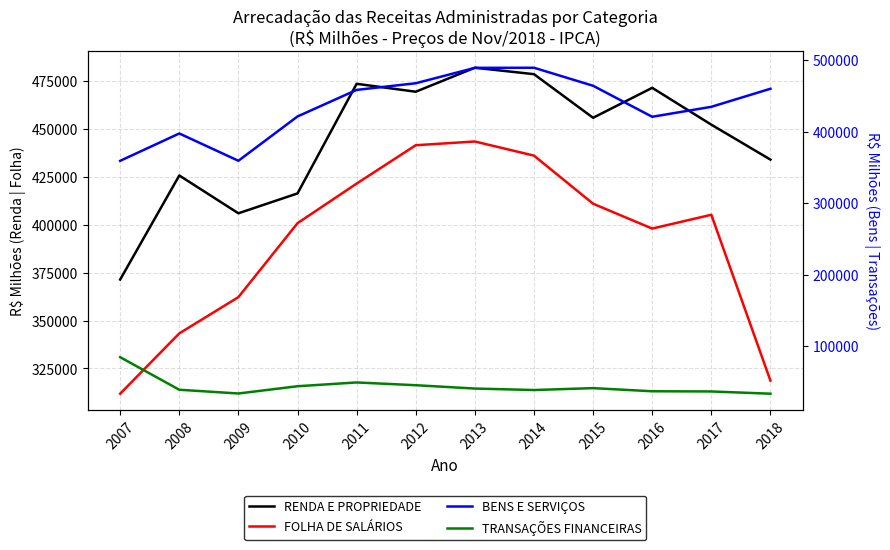

What is the sum of all RENDA E PROPRIEDADE values?

5336984.3